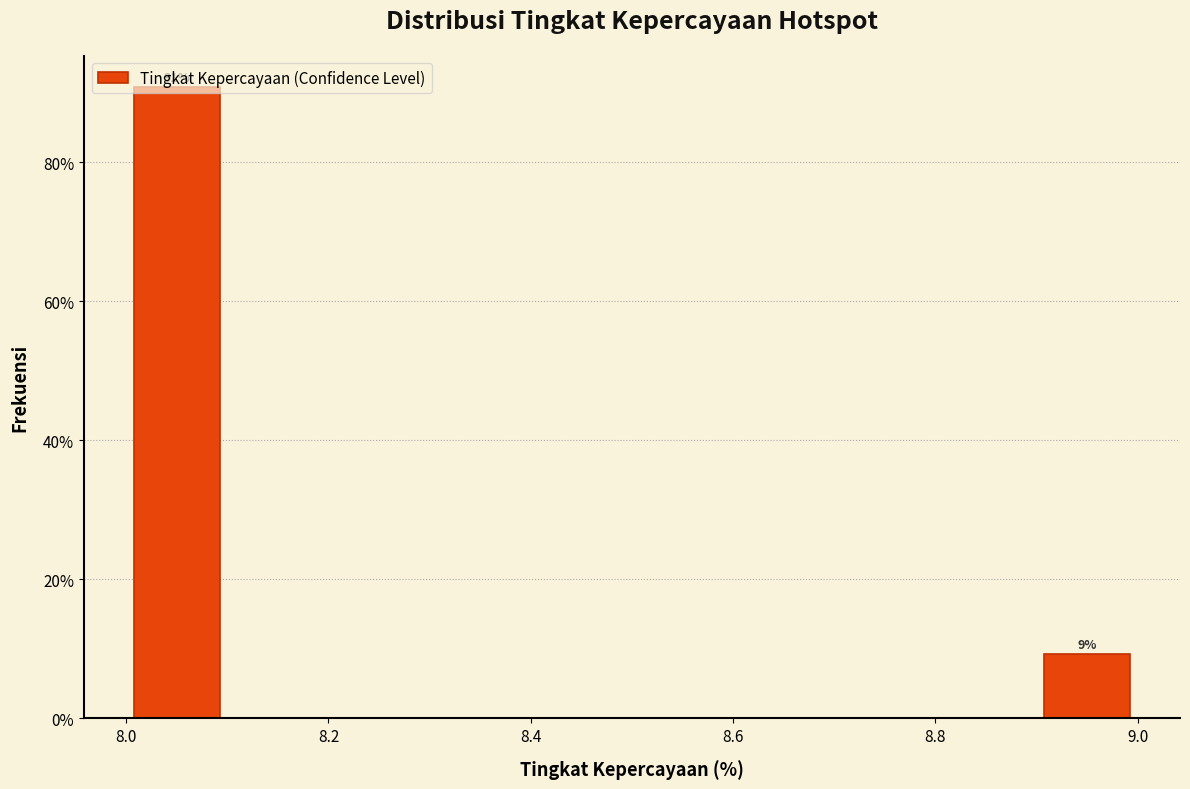

Over which range of the x-axis is the bar tallest?

8.0 to 8.1